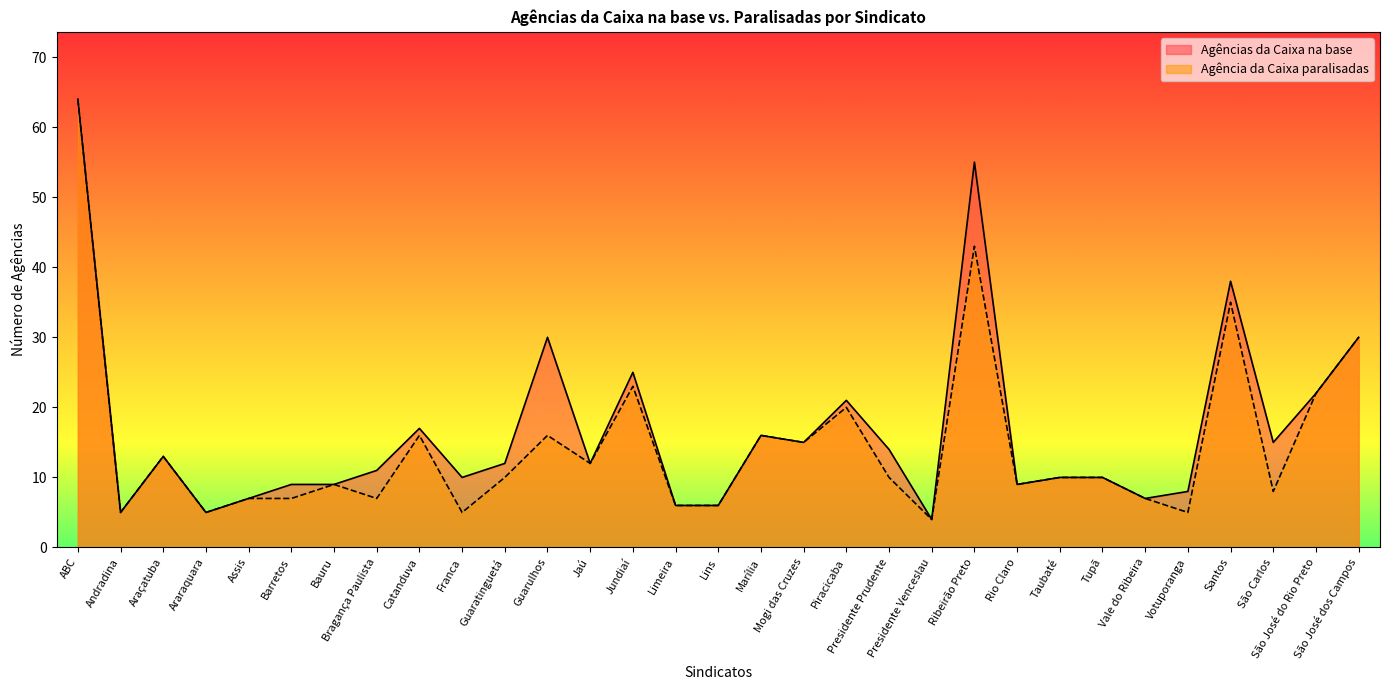

In Agência da Caixa paralisadas, how many points are lower than both neighbors (excluding endpoints)?

10